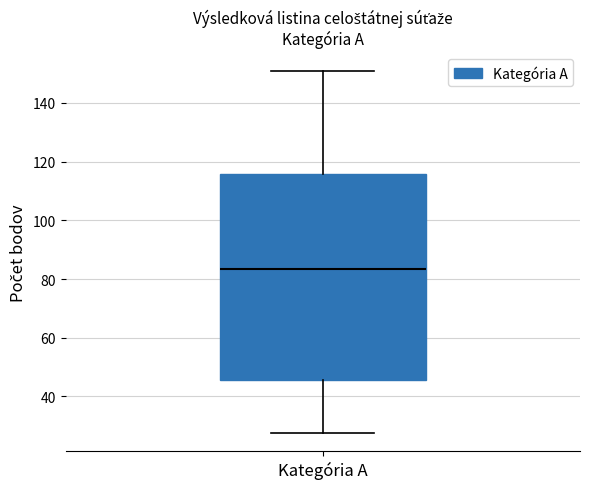

Where is the upper edge of the box for Kategória A on the y-axis? The values are not printed on the chart, so give them approximately, as read against the axis.

116